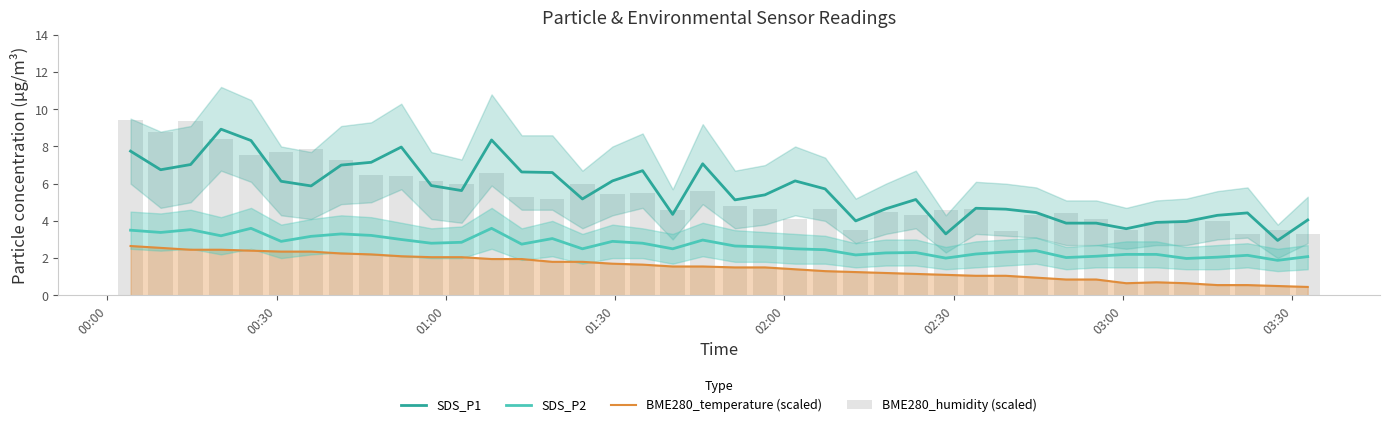

Where does the SDS_P1 series first go above 5?

00:00